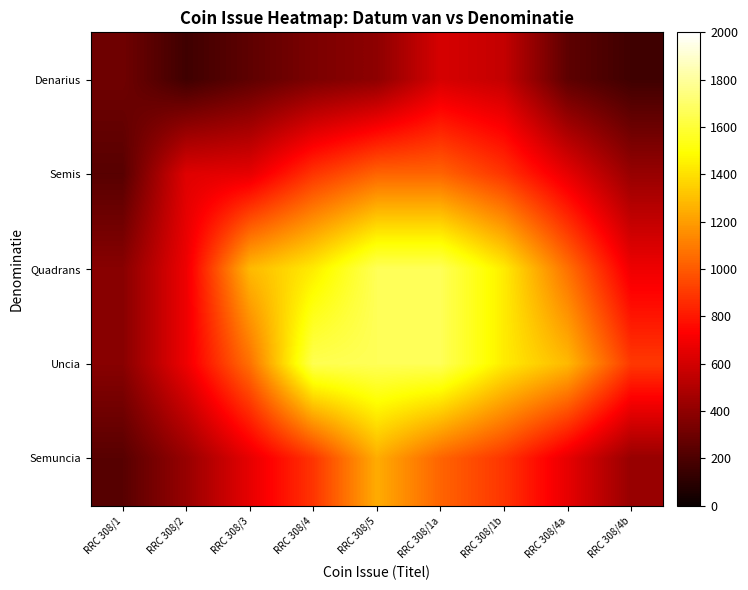

Reading right to left, extract all data points from this chart.

Denarius: RRC 308/4b=162.1	RRC 308/4a=252.8	RRC 308/1b=555.0	RRC 308/1a=609.3	RRC 308/5=394.3	RRC 308/4=340.0	RRC 308/3=252.8	RRC 308/2=162.1	RRC 308/1=304.6
Semis: RRC 308/4b=423.3	RRC 308/4a=660.2	RRC 308/1b=887.9	RRC 308/1a=1029.7	RRC 308/5=1029.7	RRC 308/4=887.9	RRC 308/3=660.2	RRC 308/2=638.3	RRC 308/1=234.1
Quadrans: RRC 308/4b=684.1	RRC 308/4a=1067.0	RRC 308/1b=1434.9	RRC 308/1a=1664.1	RRC 308/5=1664.1	RRC 308/4=1434.9	RRC 308/3=1282.0	RRC 308/2=684.1	RRC 308/1=378.2
Uncia: RRC 308/4b=899.1	RRC 308/4a=1282.0	RRC 308/1b=1434.9	RRC 308/1a=1664.1	RRC 308/5=1664.1	RRC 308/4=1649.9	RRC 308/3=1067.0	RRC 308/2=684.1	RRC 308/1=378.2
Semuncia: RRC 308/4b=423.3	RRC 308/4a=660.2	RRC 308/1b=887.9	RRC 308/1a=1029.7	RRC 308/5=1244.7	RRC 308/4=887.9	RRC 308/3=660.2	RRC 308/2=423.3	RRC 308/1=234.1